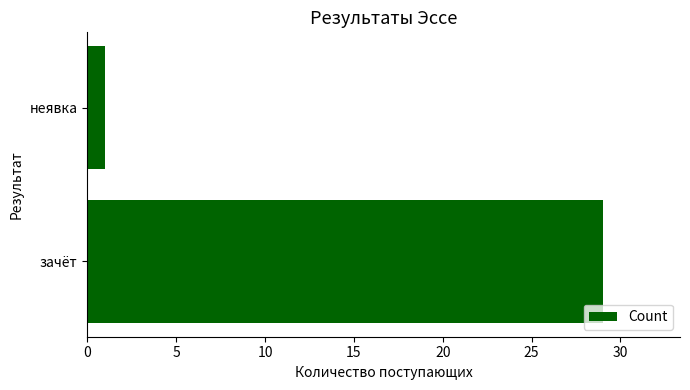

What is the change in value from зачёт to неявка?

-28